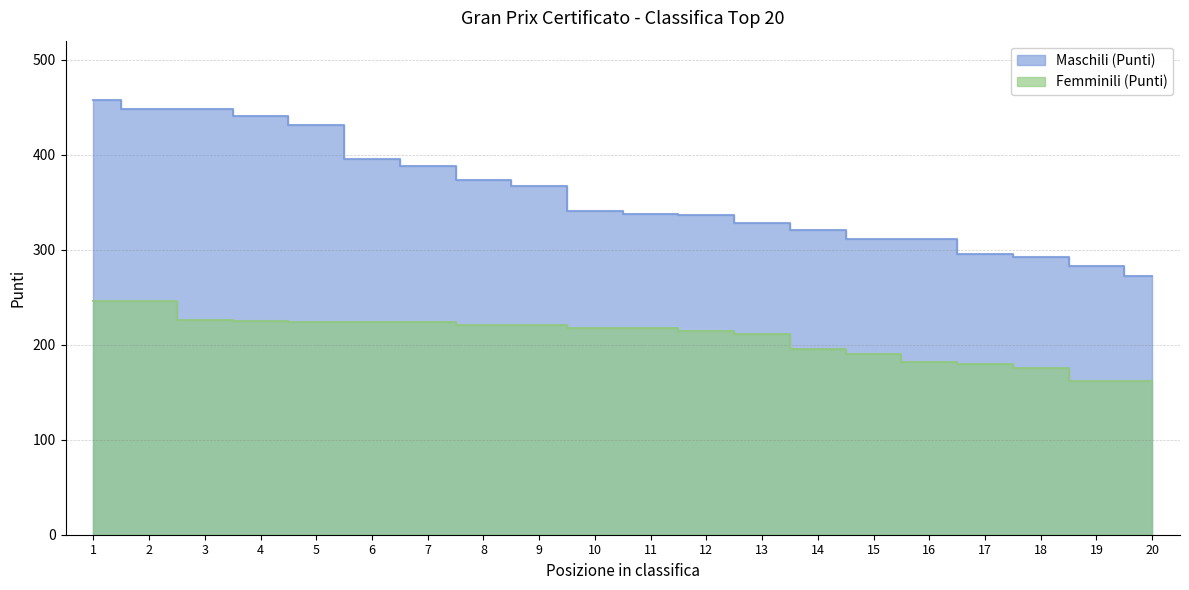

How many series are shown in this chart?

2